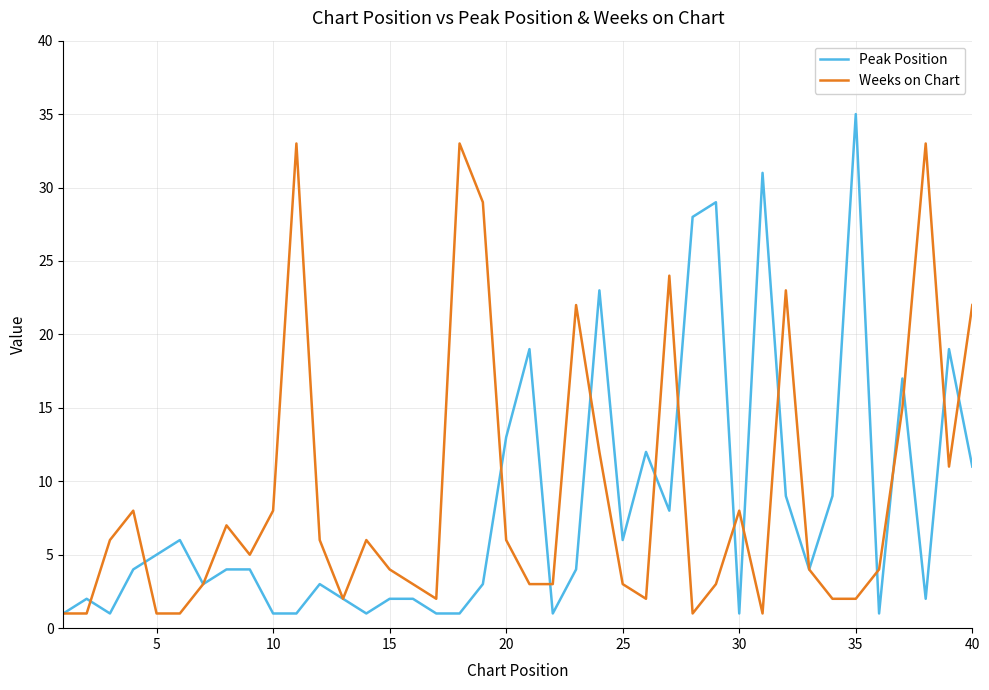

List the series in order of their peak value, highest first.

Peak Position, Weeks on Chart